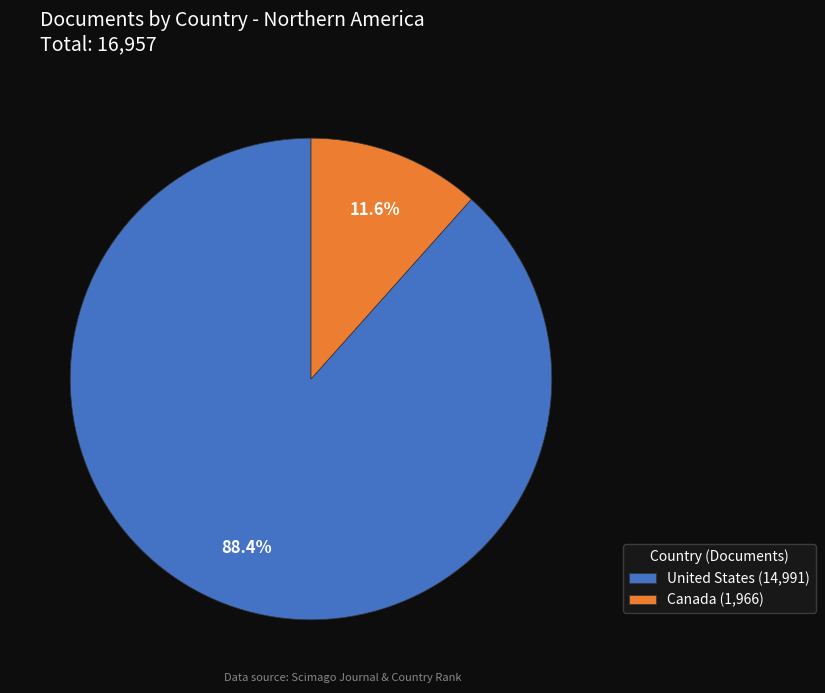

Rank the categories by value from highest to lowest.

United States, Canada